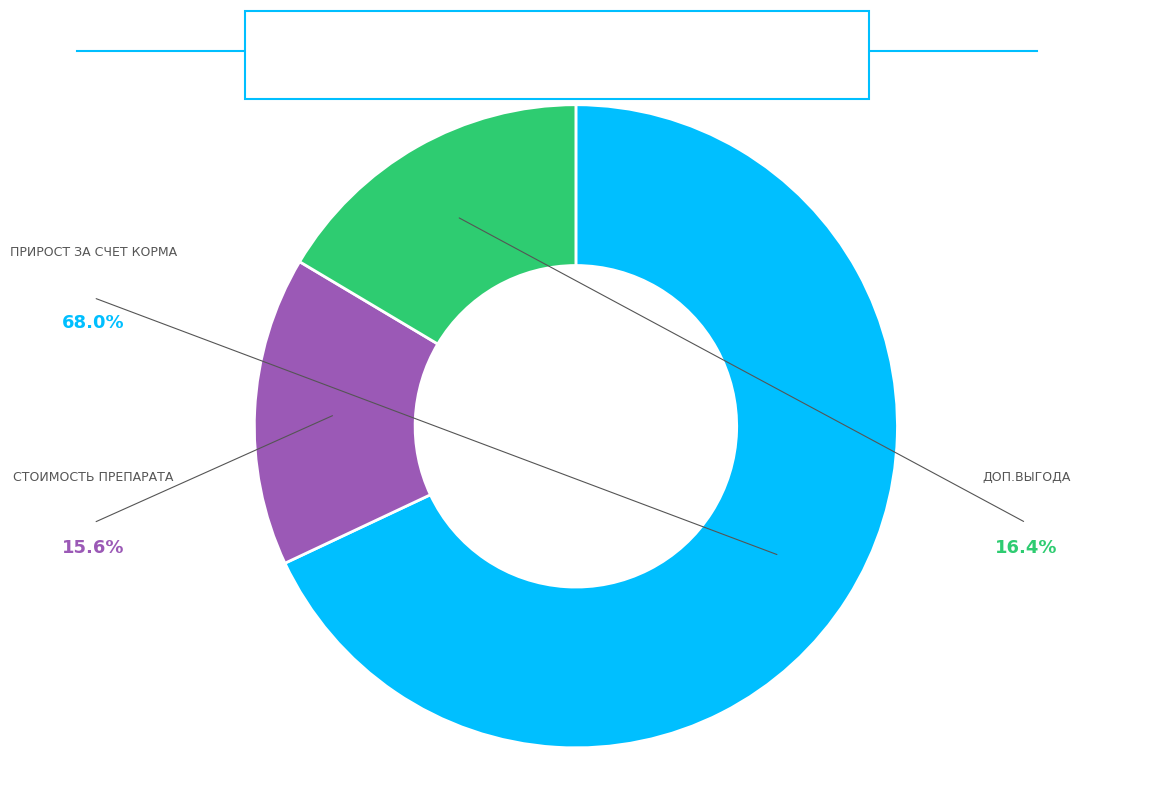

How many segments does this pie chart have?

3